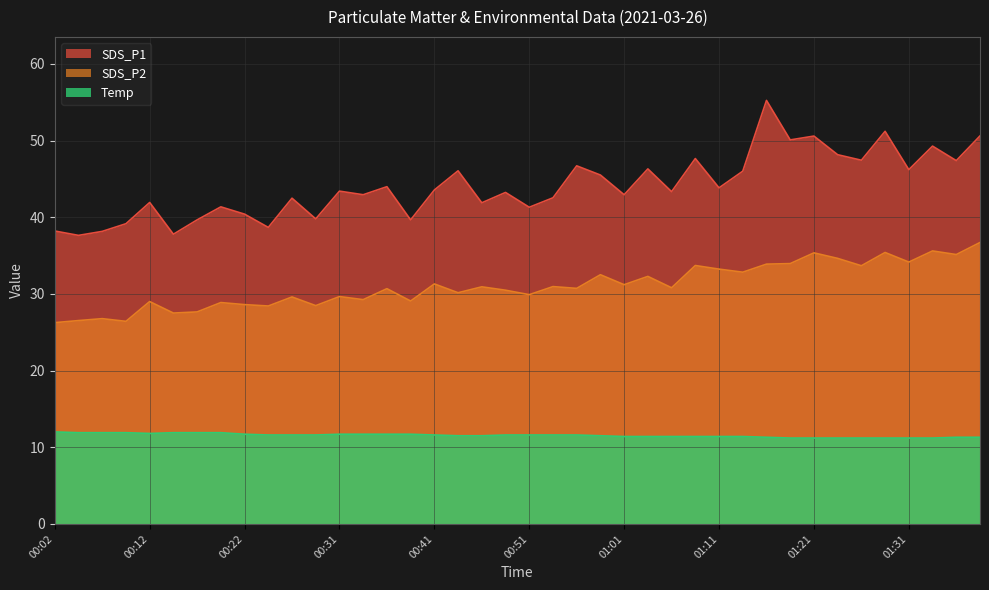

Between 00:07 and 00:56, which series saw the biggest shift?

SDS_P1